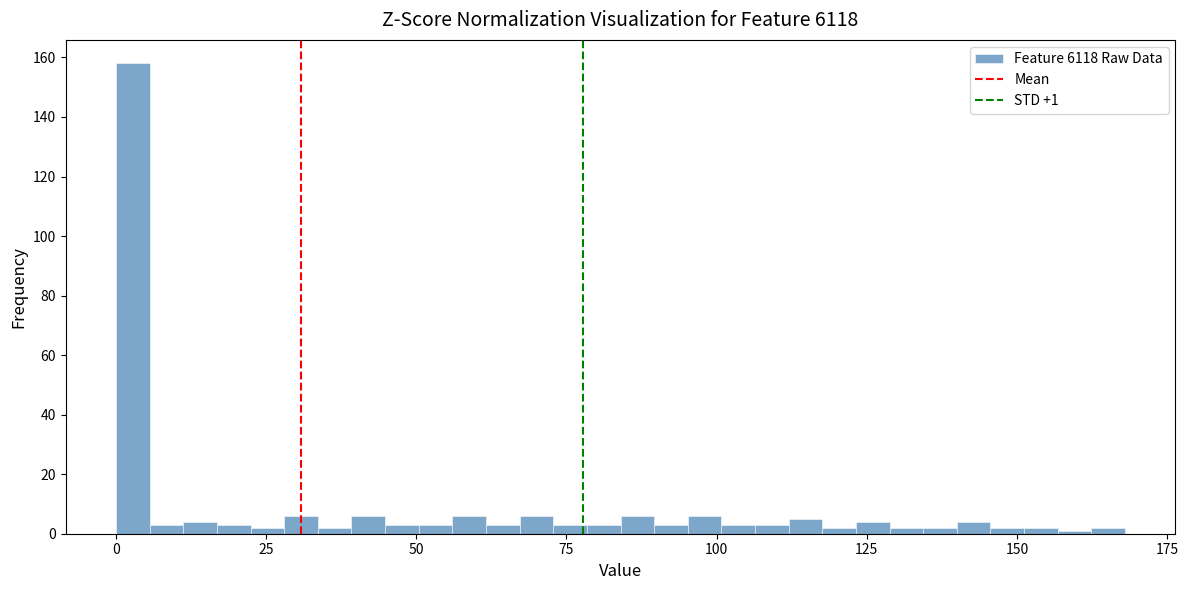

Around what value on the x-axis is the tallest bar? Give the approximate position of its centre, as read against the axis.

5